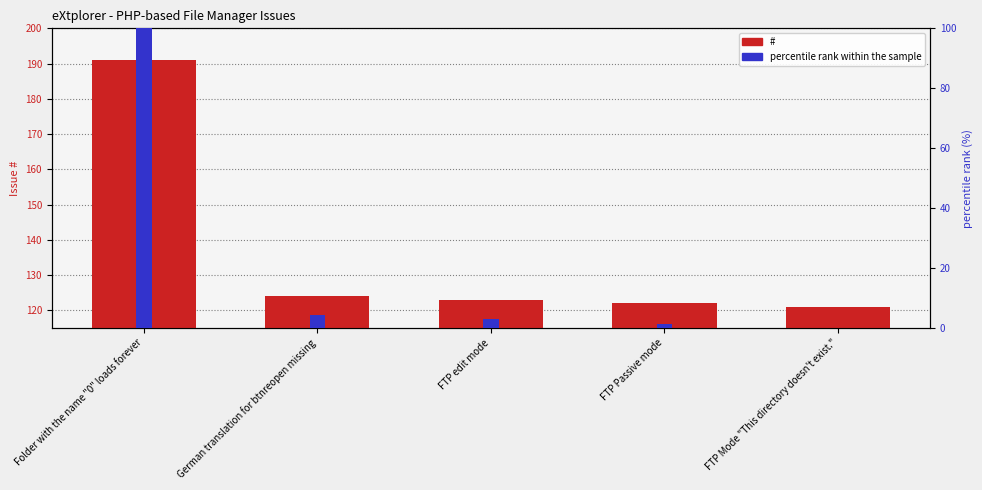

Which series has the largest range (max minus min)?

percentile rank within the sample